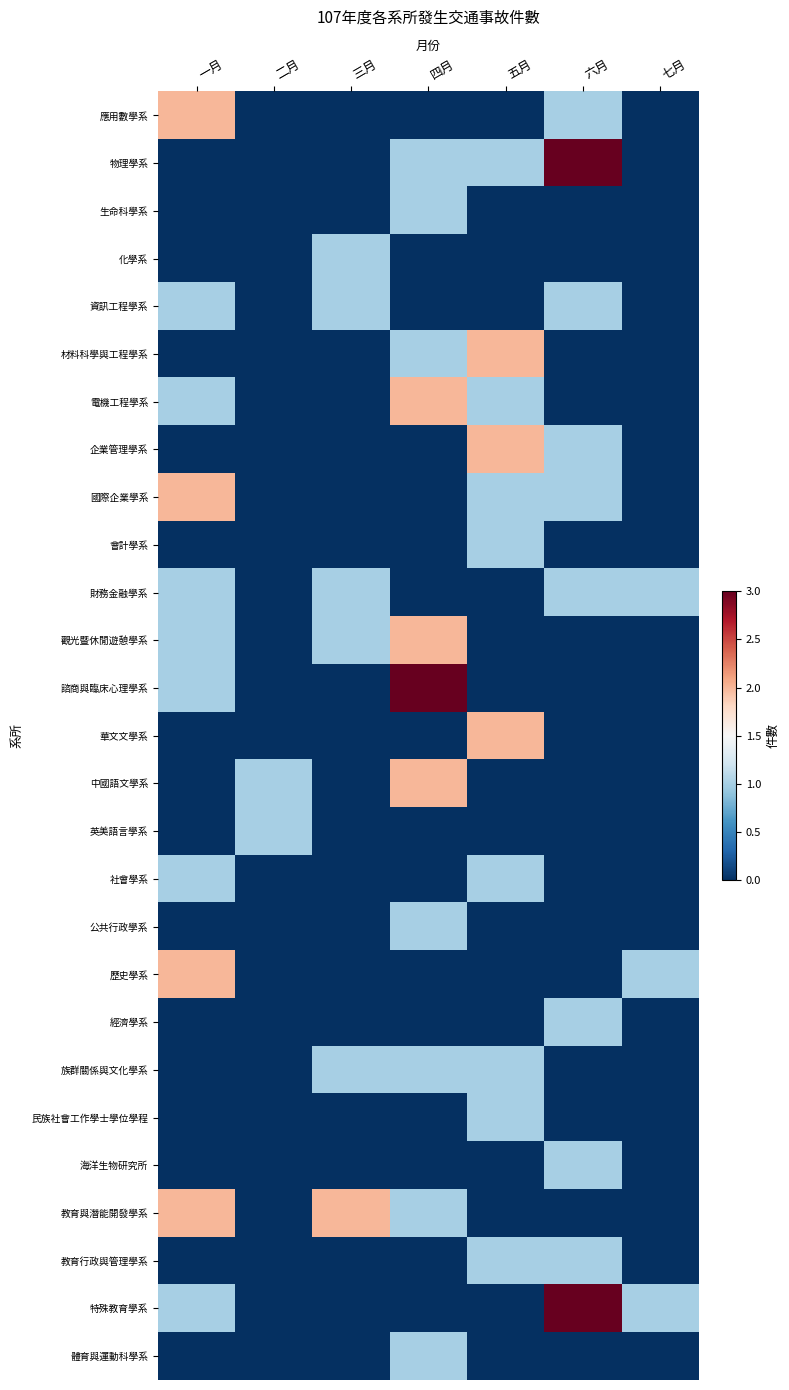

Which series has the largest range (max minus min)?

物理學系